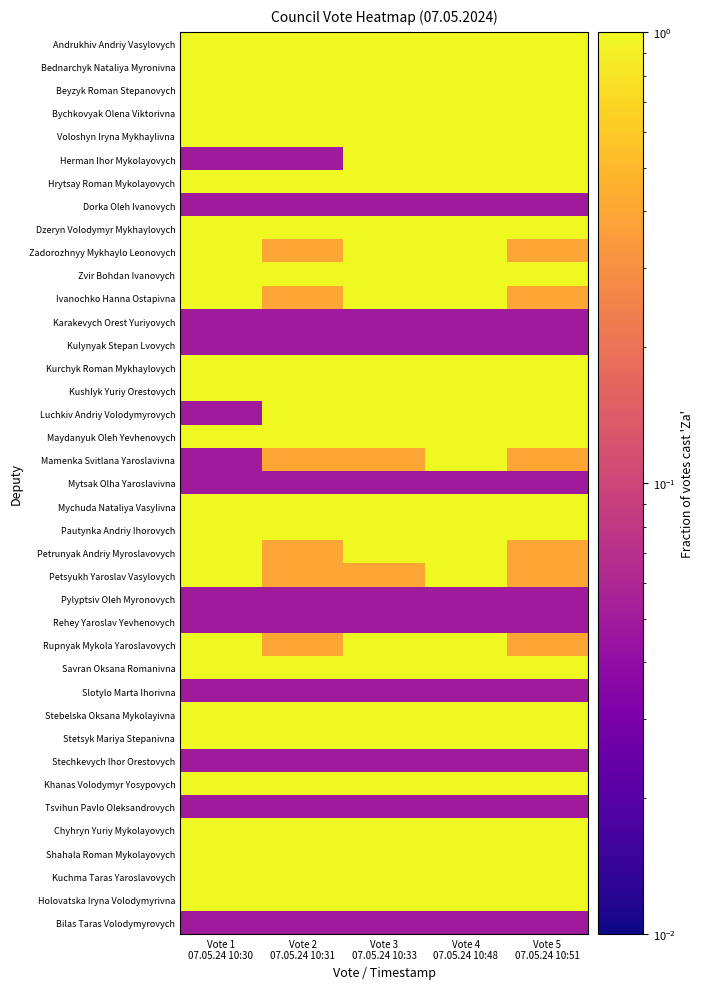

At how many categories does at least one series exceed 0?

5